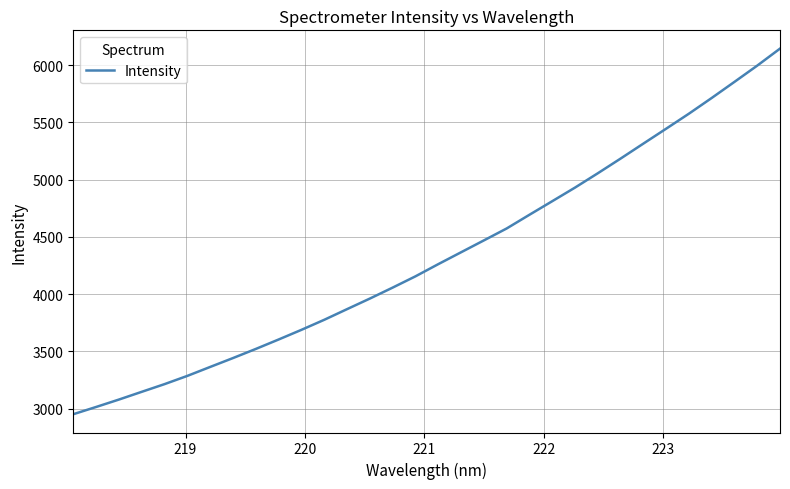

What is the difference between the maximum and minimum values?

3192.5